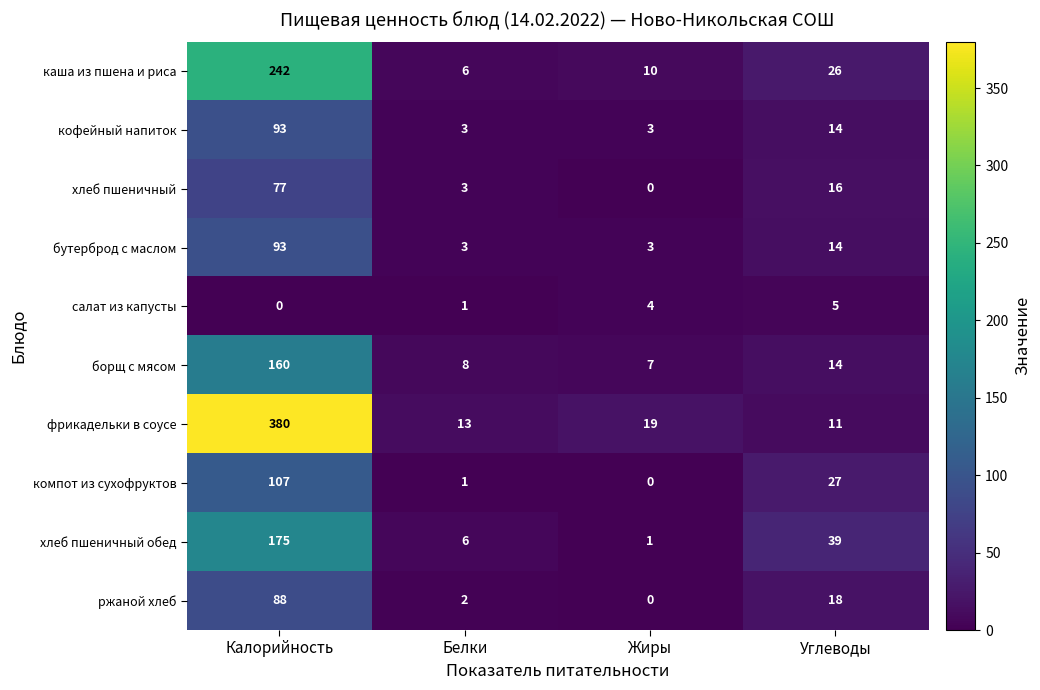

What is the sum of all хлеб пшеничный values?

96